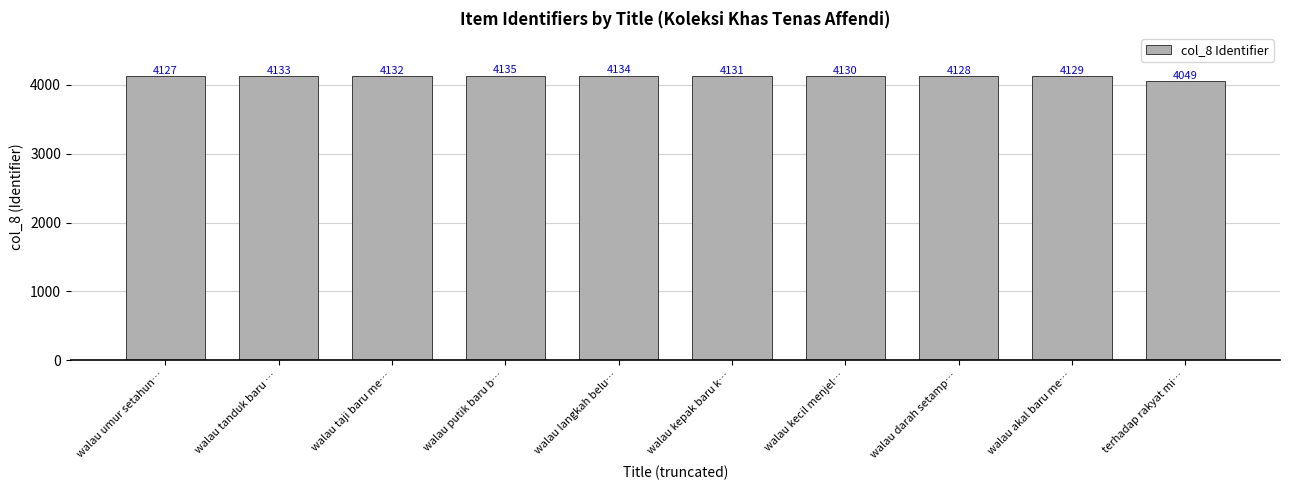

Reading left to right, list all the values displayed in this chart.

4127	4133	4132	4135	4134	4131	4130	4128	4129	4049